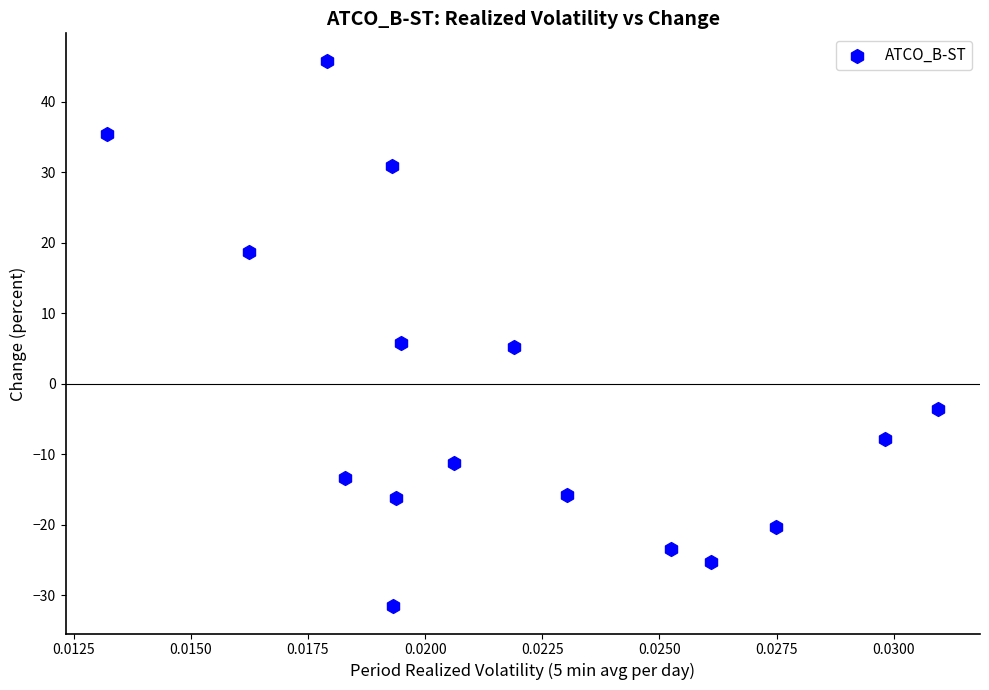

What is the range of Y values (max minus min)?

77.4